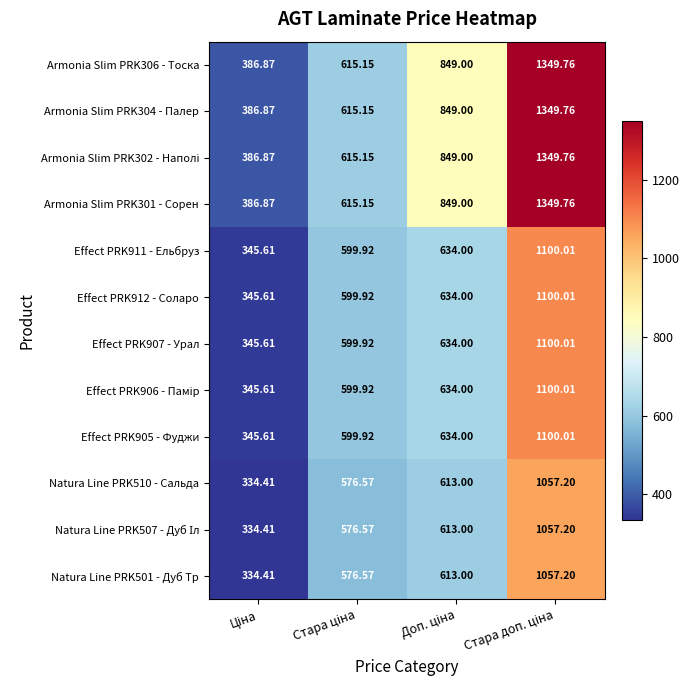

How many data points does each series have?

4